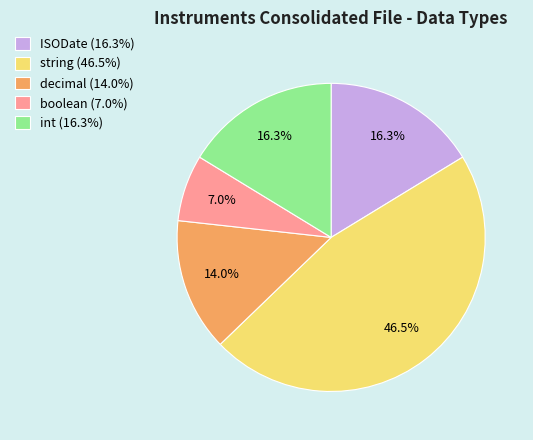

How many slices are in this pie chart?

5